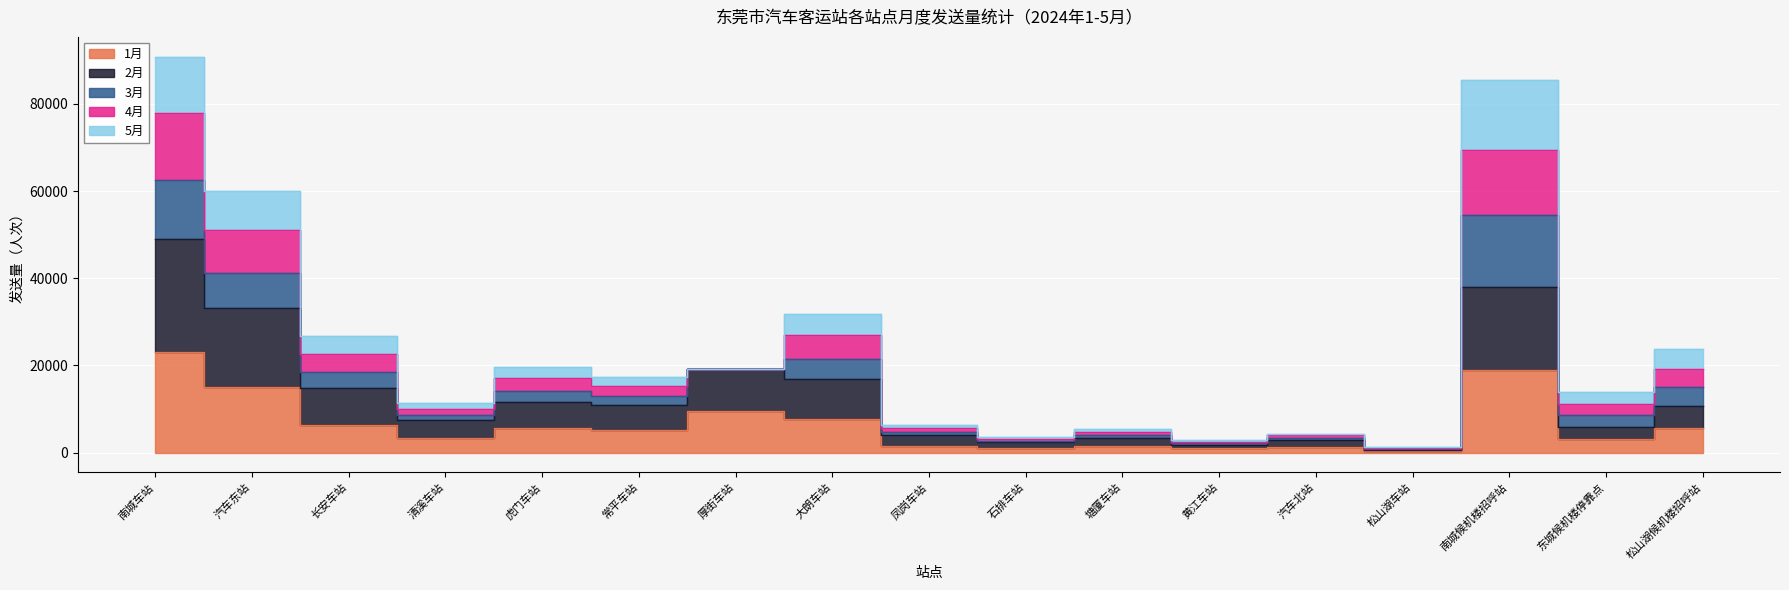

List the labels in order of 1月 value, smallest first.

松山湖车站, 黄江车站, 石排车站, 汽车北站, 塘厦车站, 凤岗车站, 东城候机楼停靠点, 清溪车站, 常平车站, 松山湖候机楼招呼站, 虎门车站, 长安车站, 大朗车站, 厚街车站, 汽车东站, 南城候机楼招呼站, 南城车站